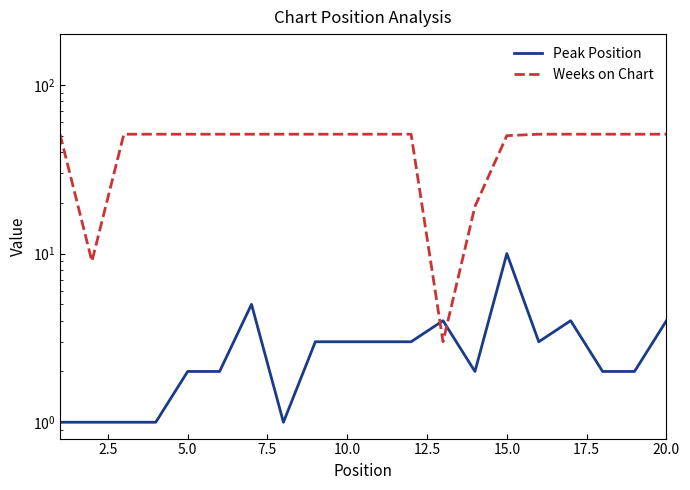

Is the value of Peak Position at 10.0 greater than the value of Weeks on Chart at 17?

No